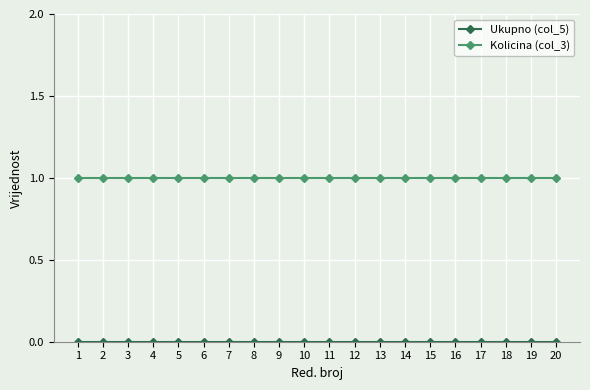

The value of Kolicina (col_3) at 17 is 2. True or false?

False